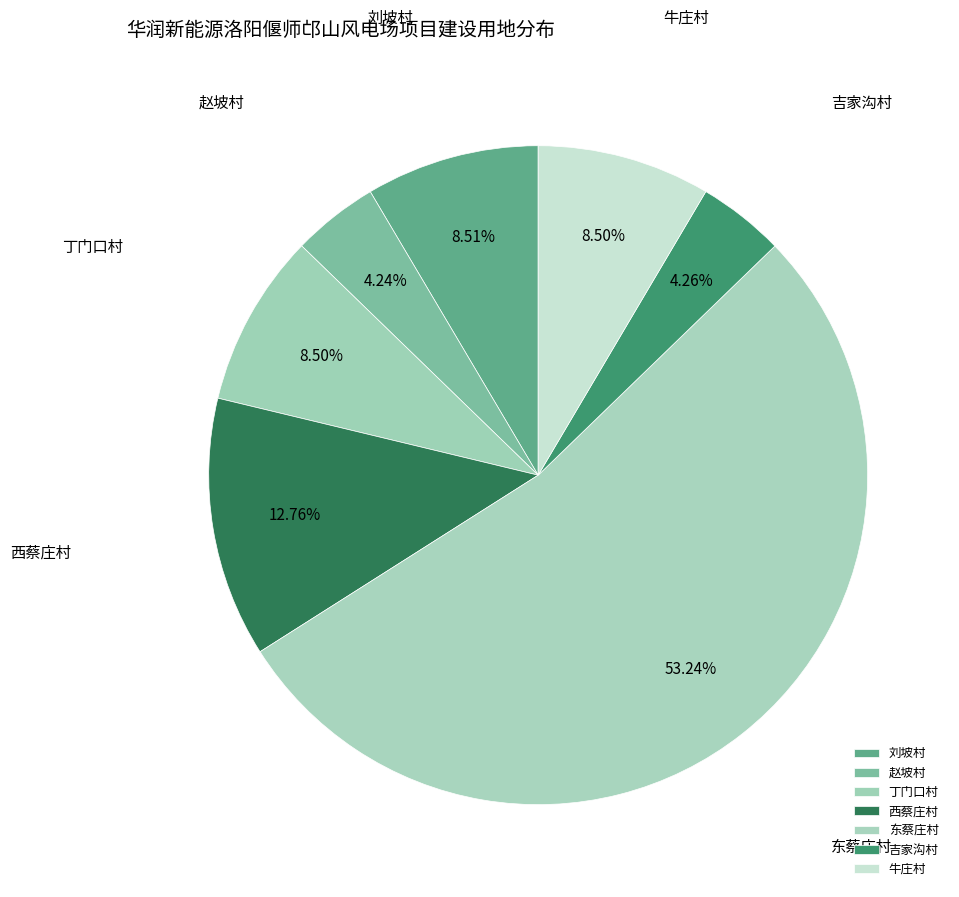

Which category has the biggest portion of the pie?

东蔡庄村